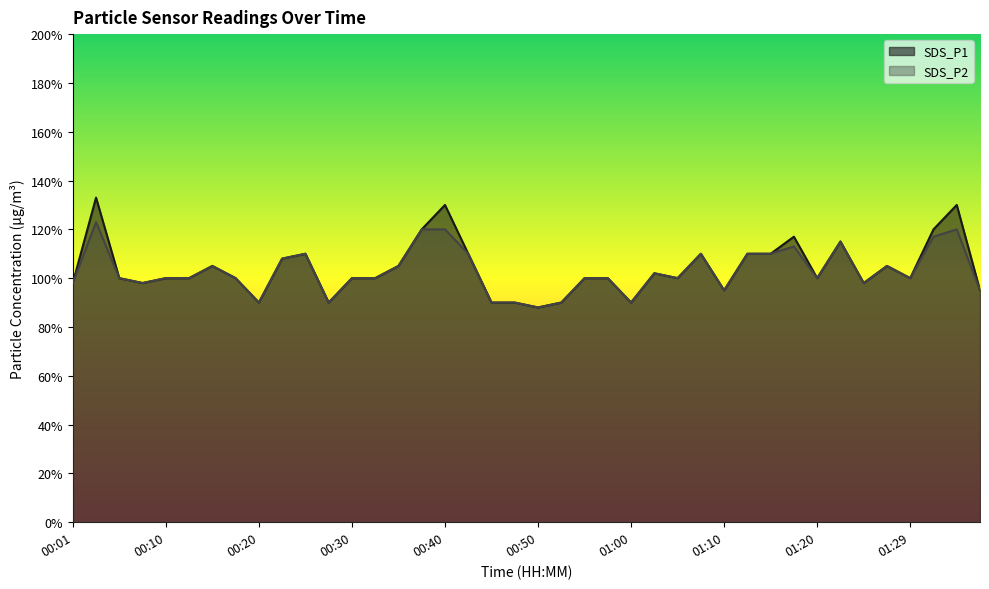

What is the difference between the maximum and second lowest values in the SDS_P1 series?

0.4